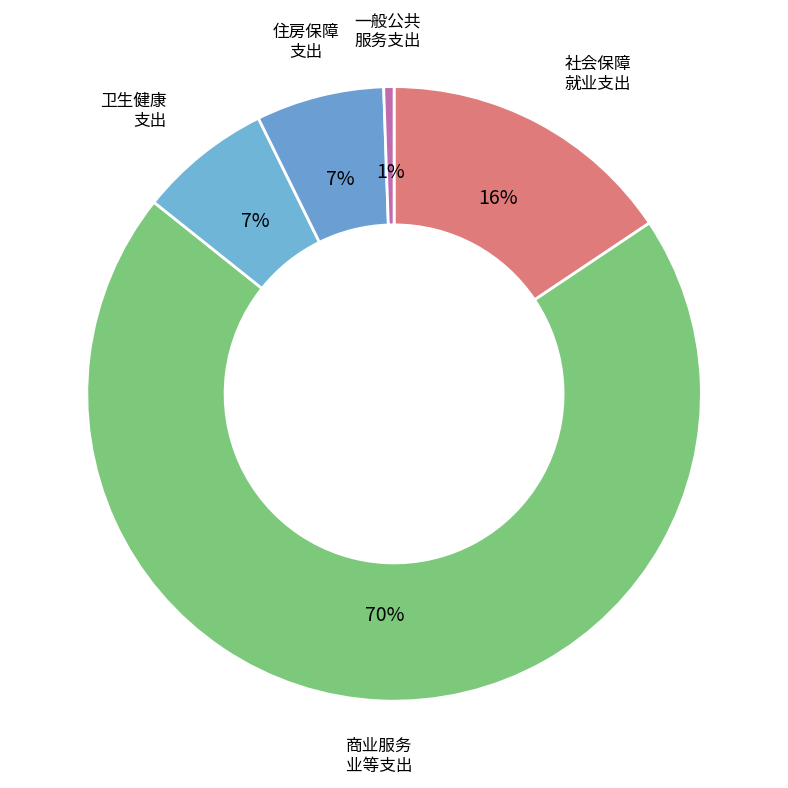

How many segments does this pie chart have?

5